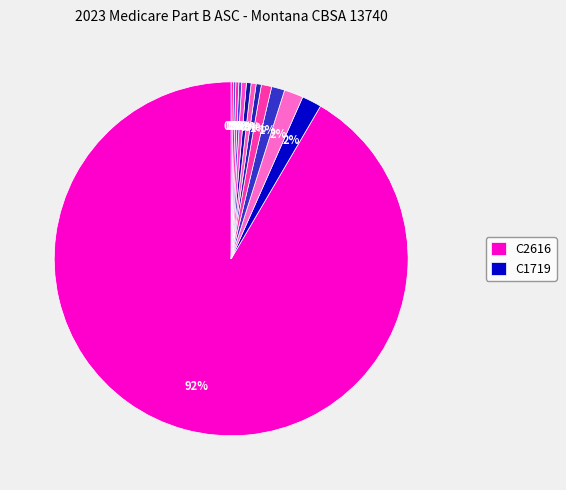

Is there a majority slice in this chart?

Yes